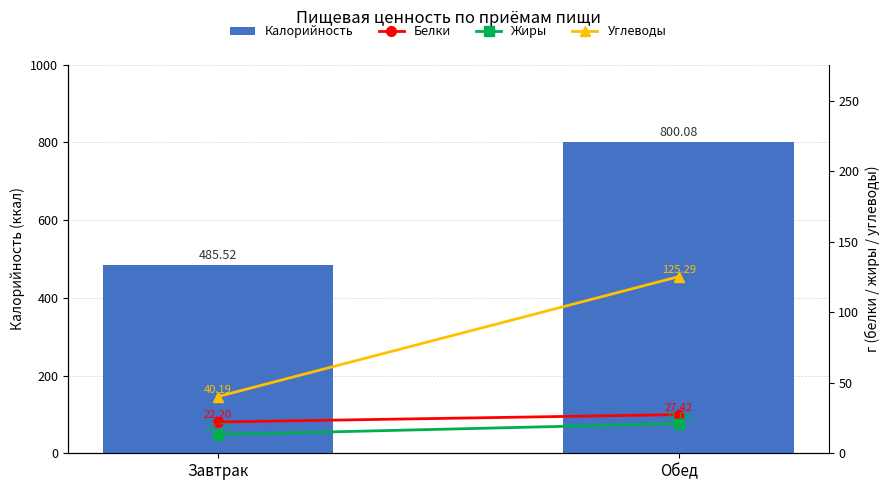

How many values in the Углеводы series exceed 125?

1